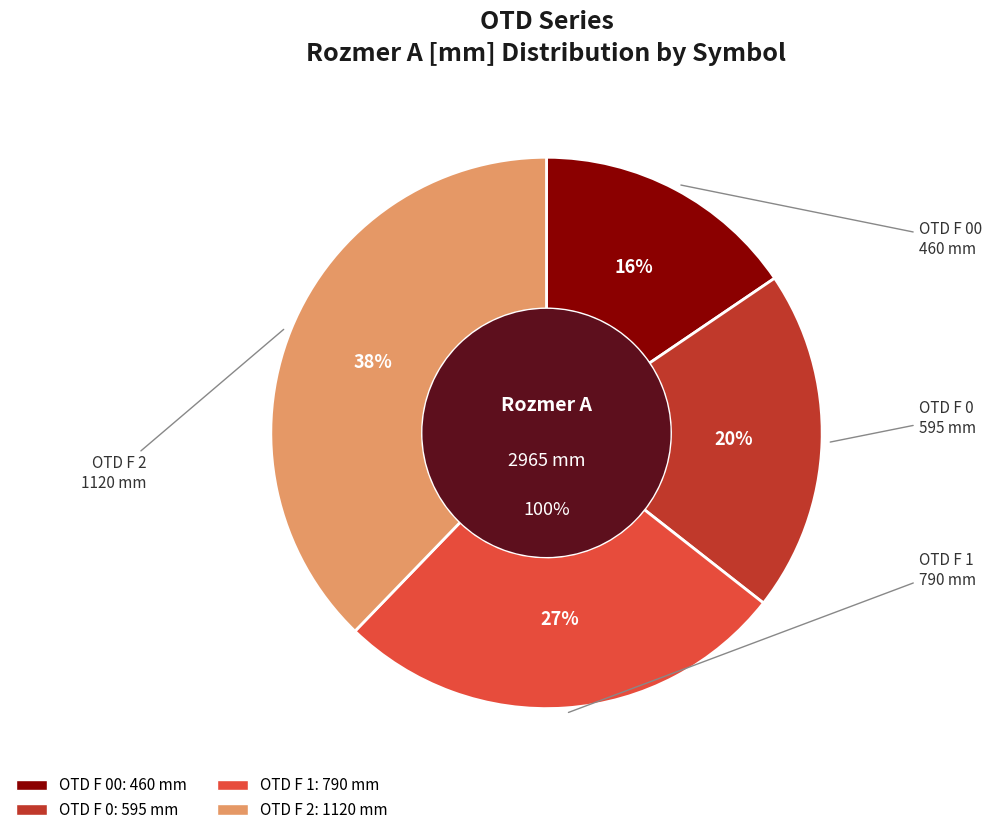

What is the total percentage of OTD F 2 and OTD F 0?

57.8%